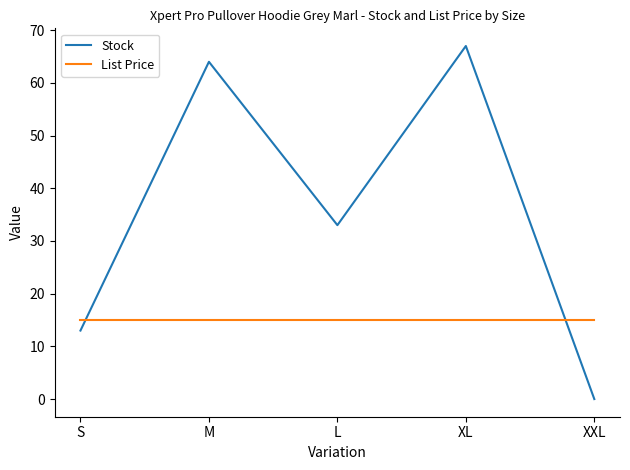

Which category has the highest value across all series?

XL